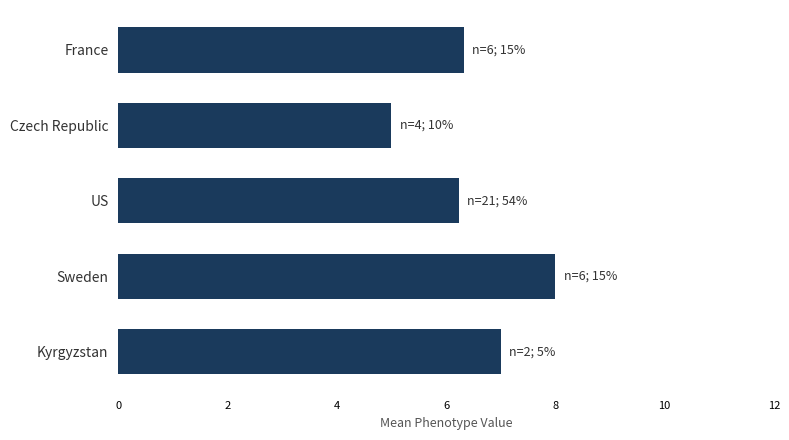

The value at Kyrgyzstan is 7.0. True or false?

True